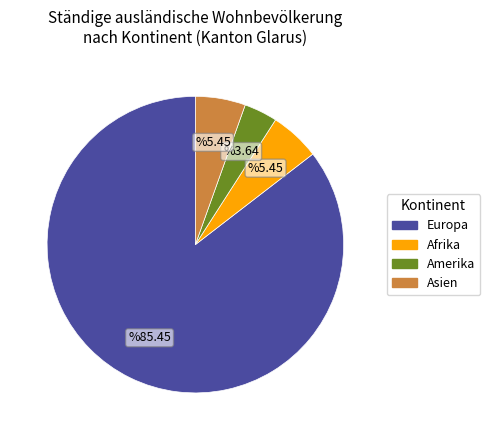

Does any single category account for the majority?

Yes